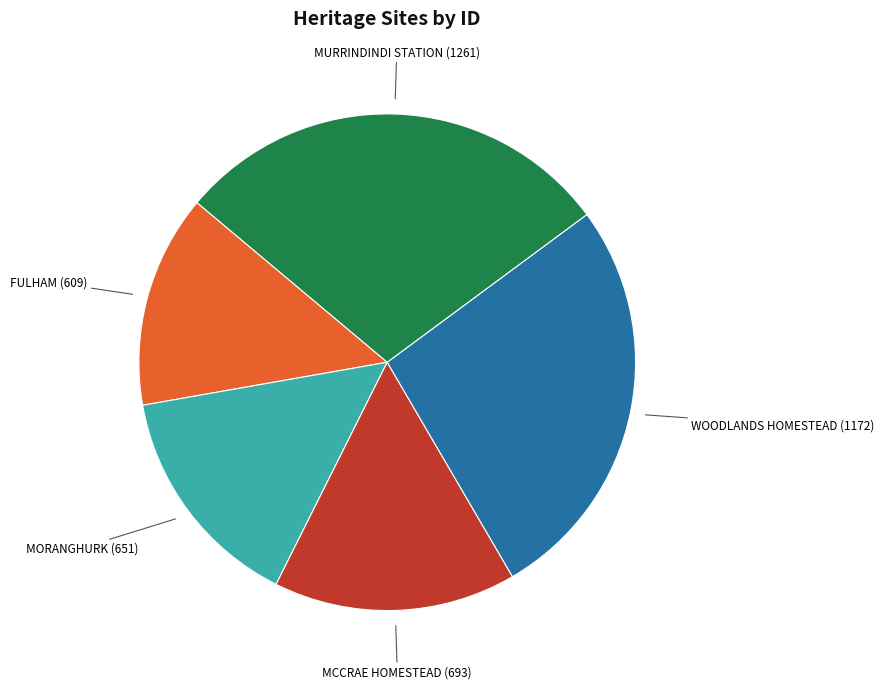

Combined, do MCCRAE HOMESTEAD and MORANGHURK account for over 50%?

No